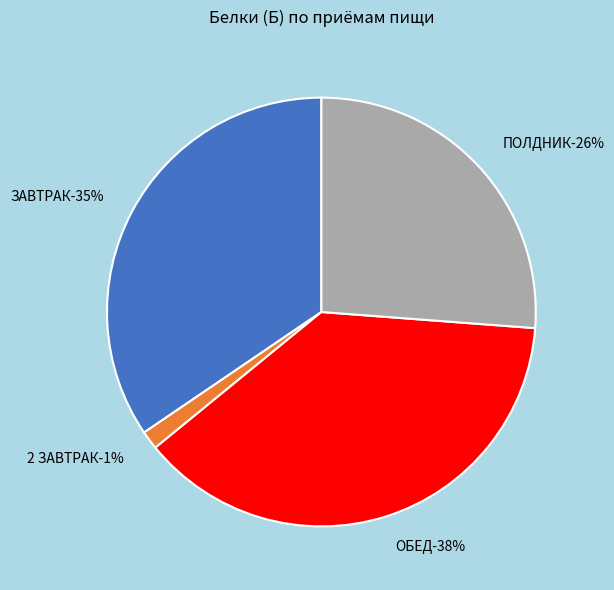

Which slice is the largest?

ОБЕД